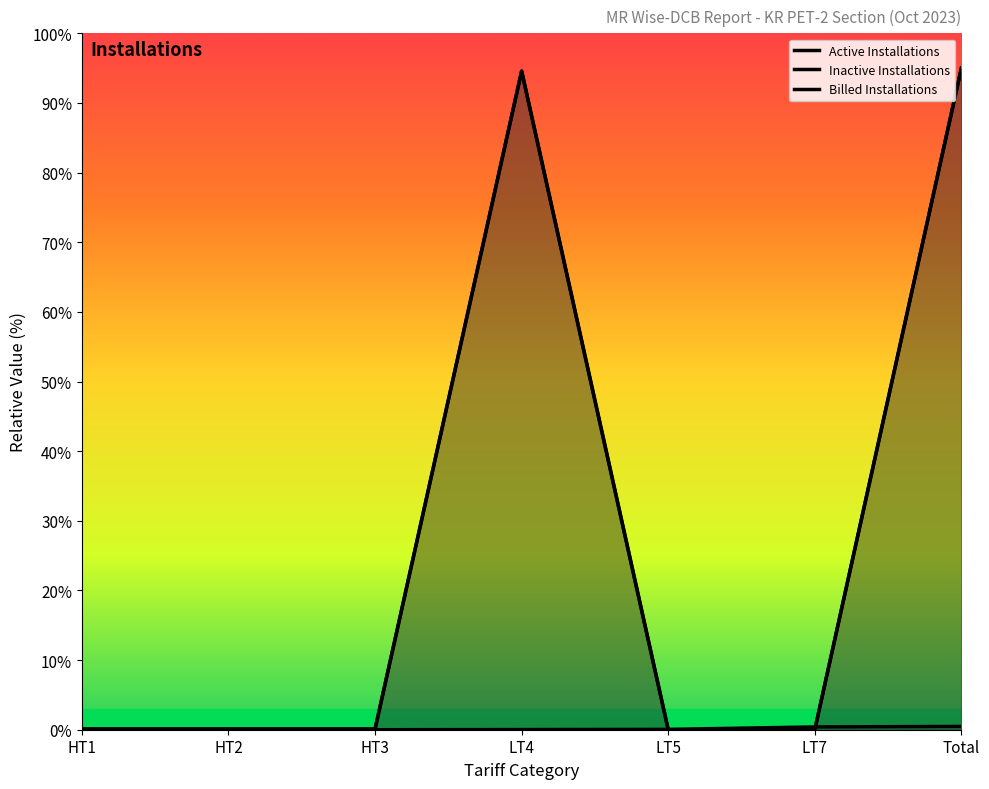

Between HT3 and HT2, which is larger?

HT3